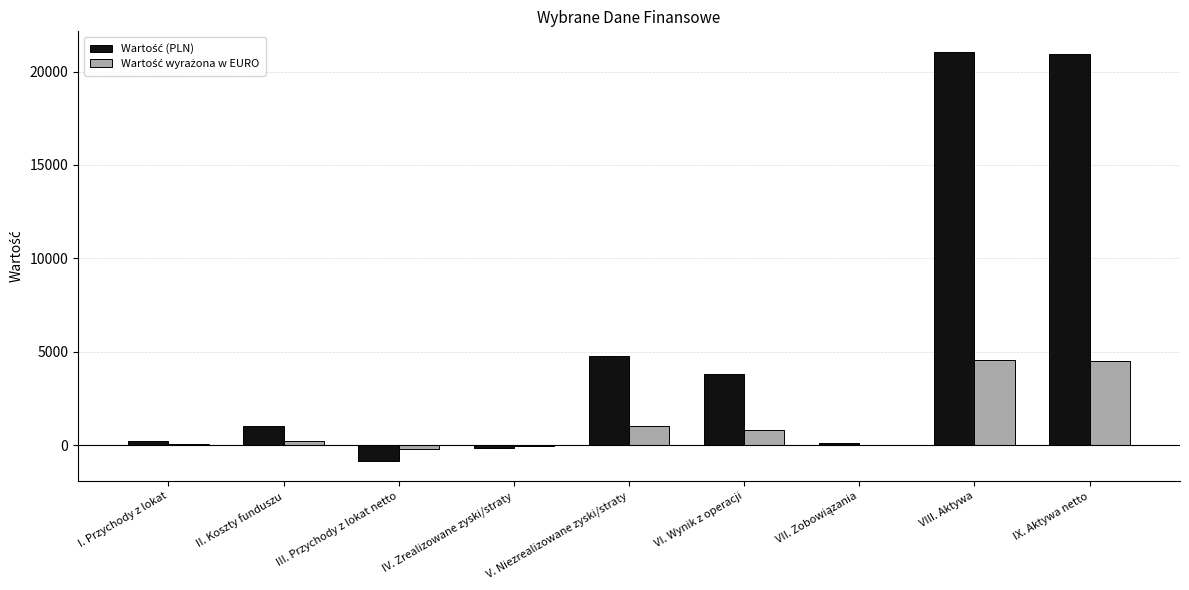

What is the total value across all series at V. Niezrealizowane zyski/straty?

5812